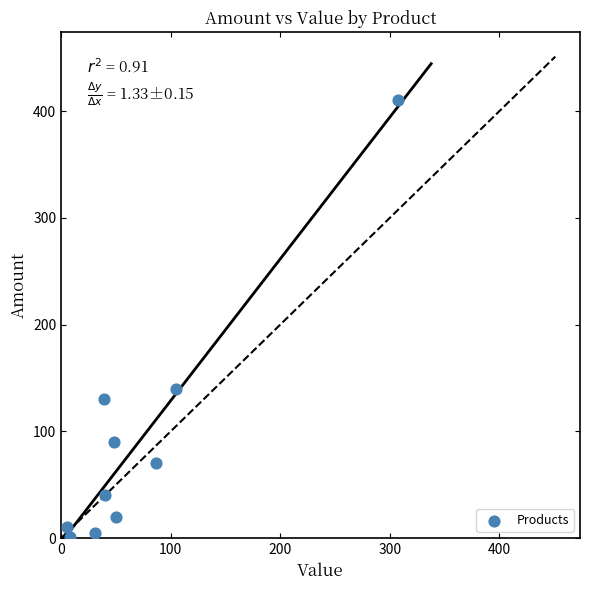

What Y value in the scatter plot is closest to 205?

140